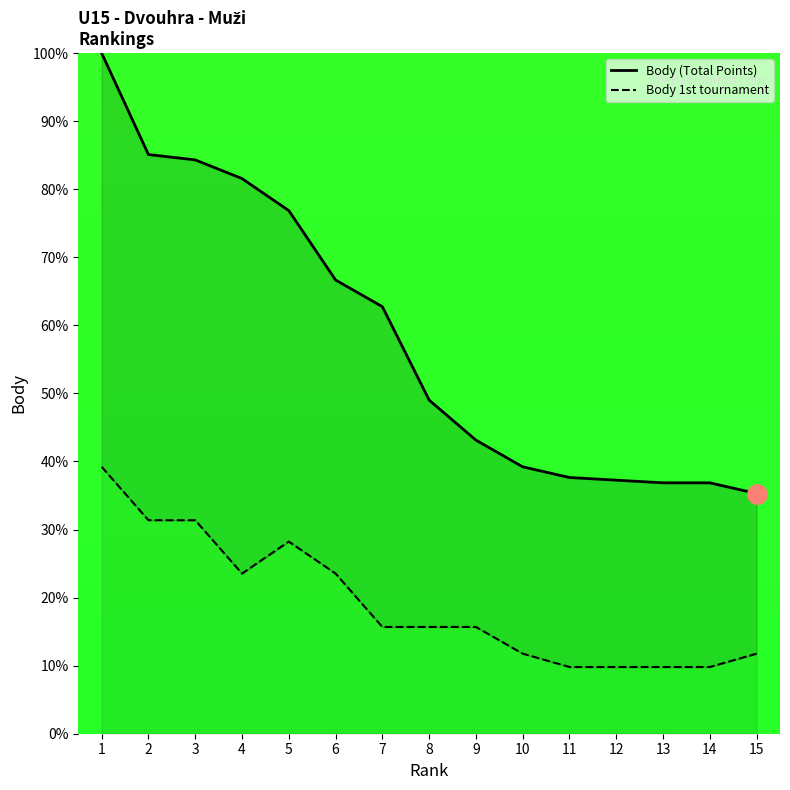

What is the lowest value of the Body 1st tournament series?

9.8